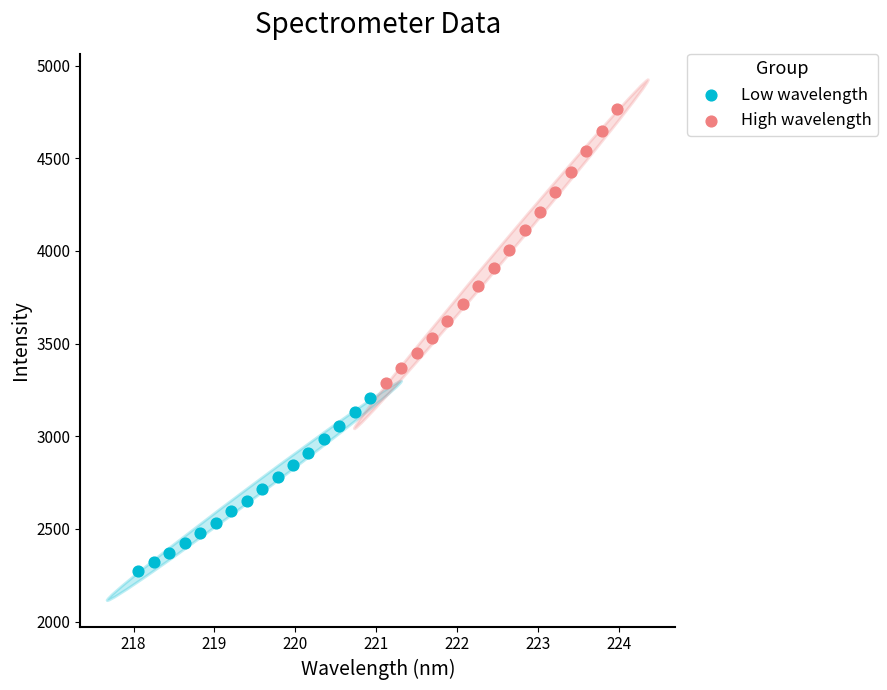

What are all the series names shown in the legend?

Low wavelength, High wavelength